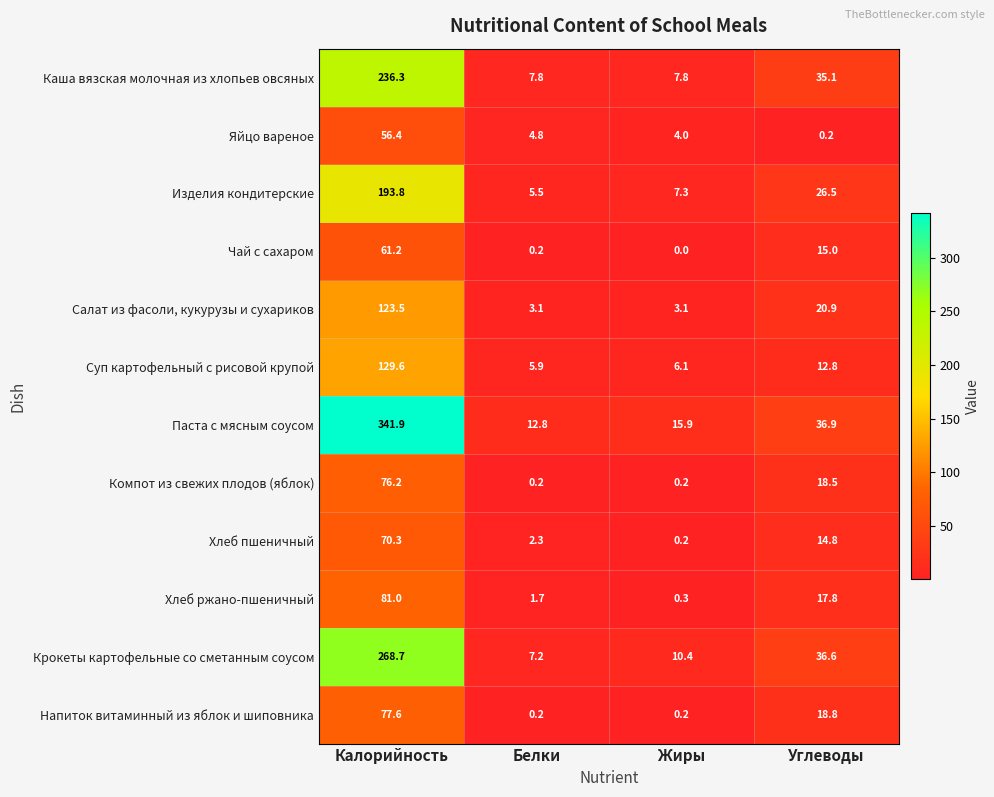

Which label corresponds to the largest value in the chart?

Калорийность